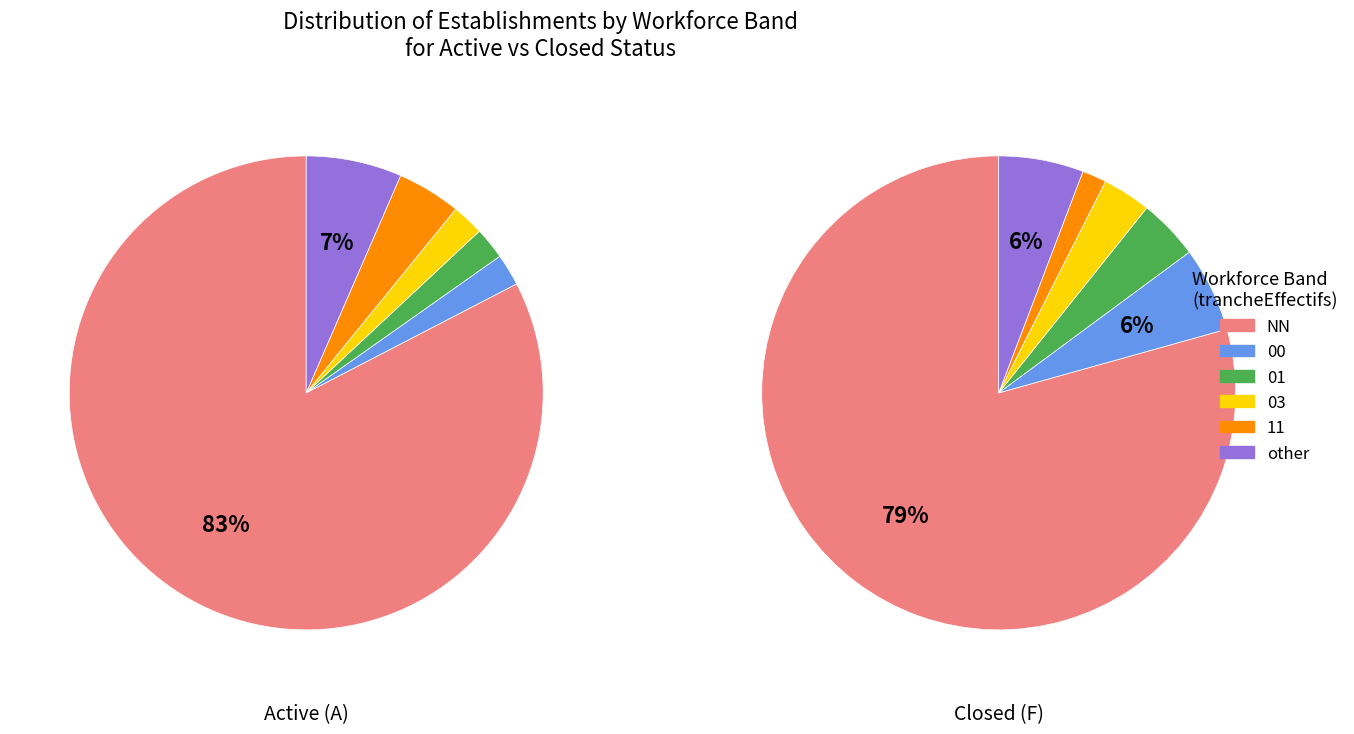

Rank the categories by value from lowest to highest.

11, 03, 01, 00, other, NN